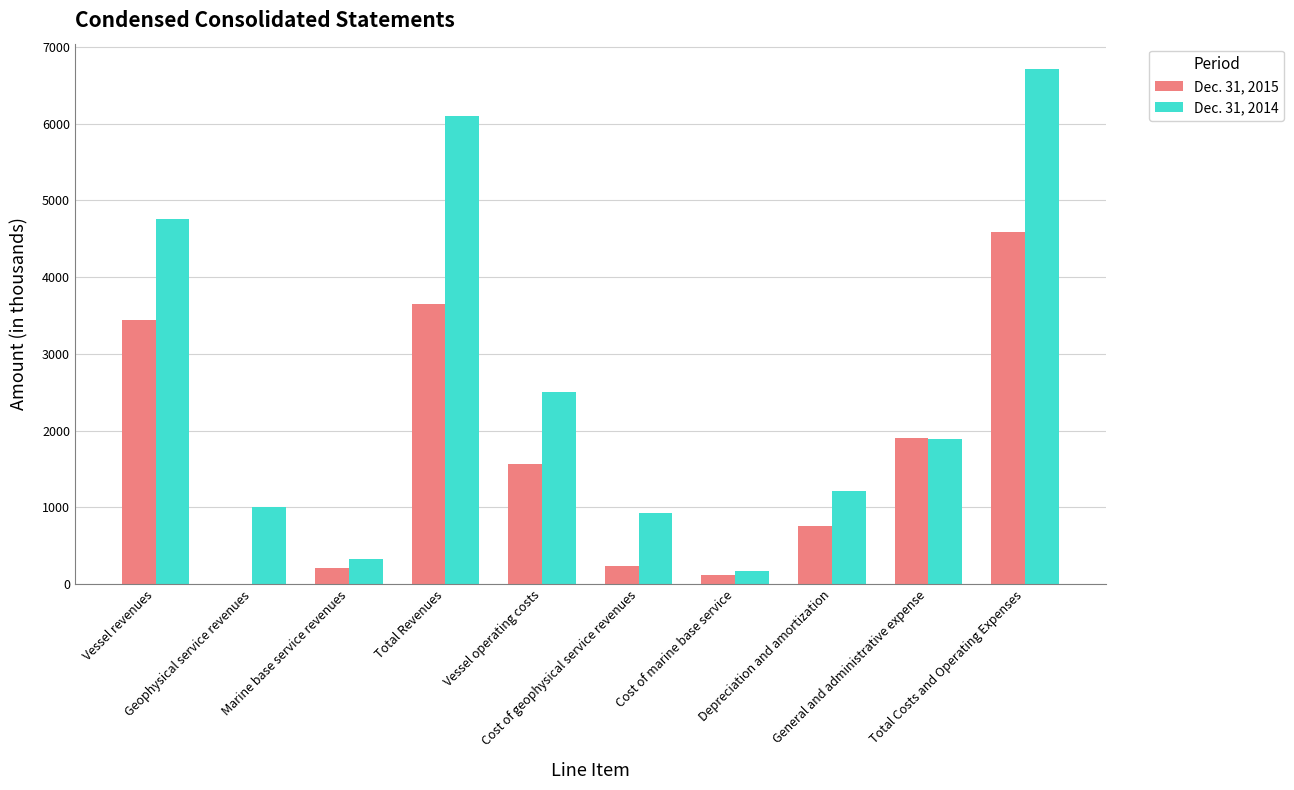

Where does the Dec. 31, 2014 series first go above 1887?

Vessel revenues